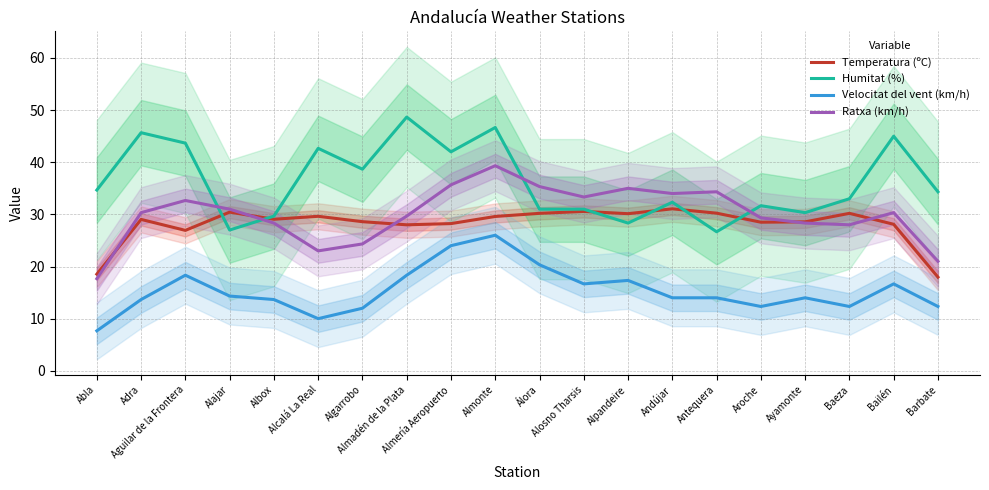

At Algarrobo, list the series in order from smallest to largest.

Velocitat del vent (km/h), Ratxa (km/h), Temperatura (ºC), Humitat (%)